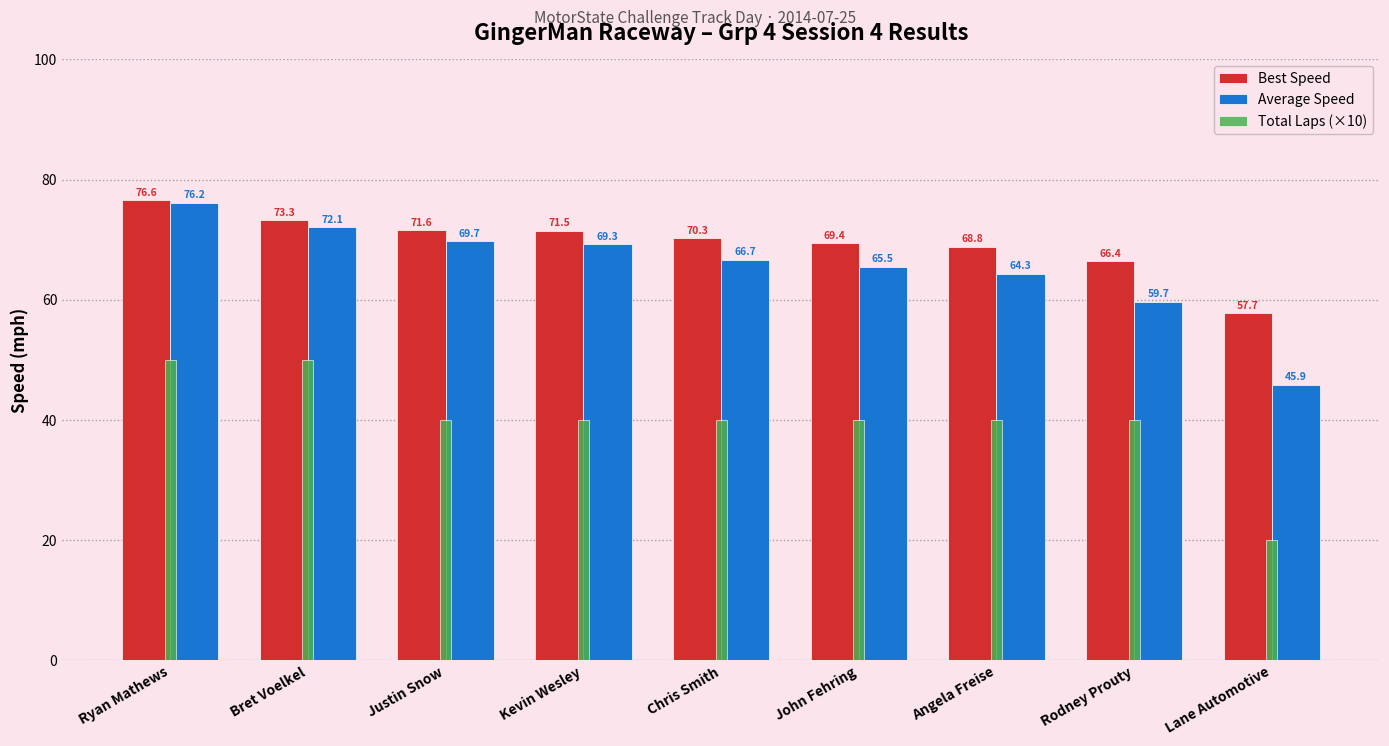

What is the spread (max minus min) of values at Justin Snow?

31.6